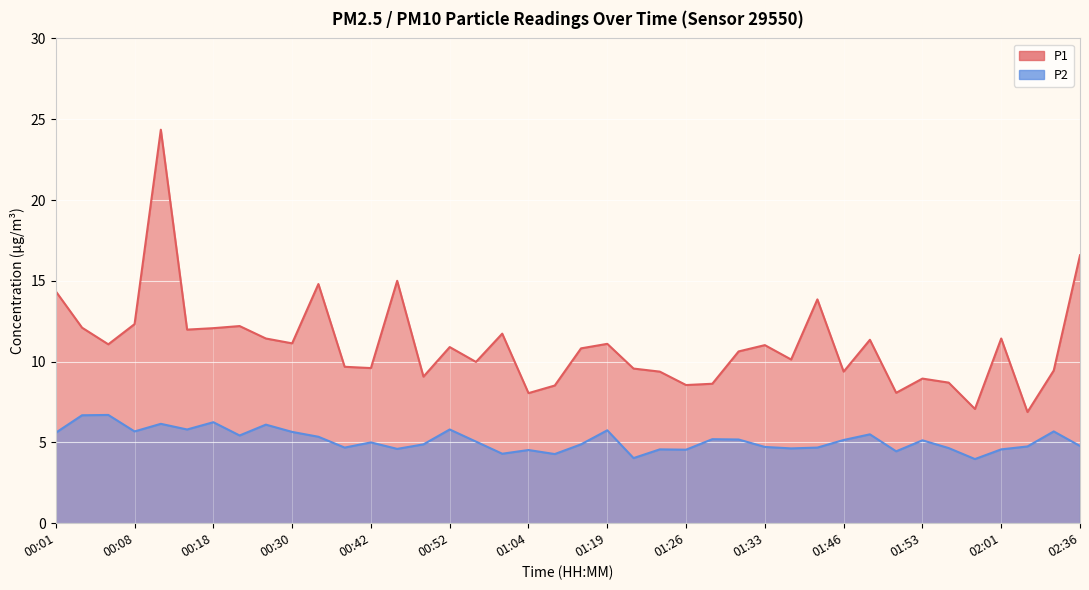

How many lines are shown in the chart?

2